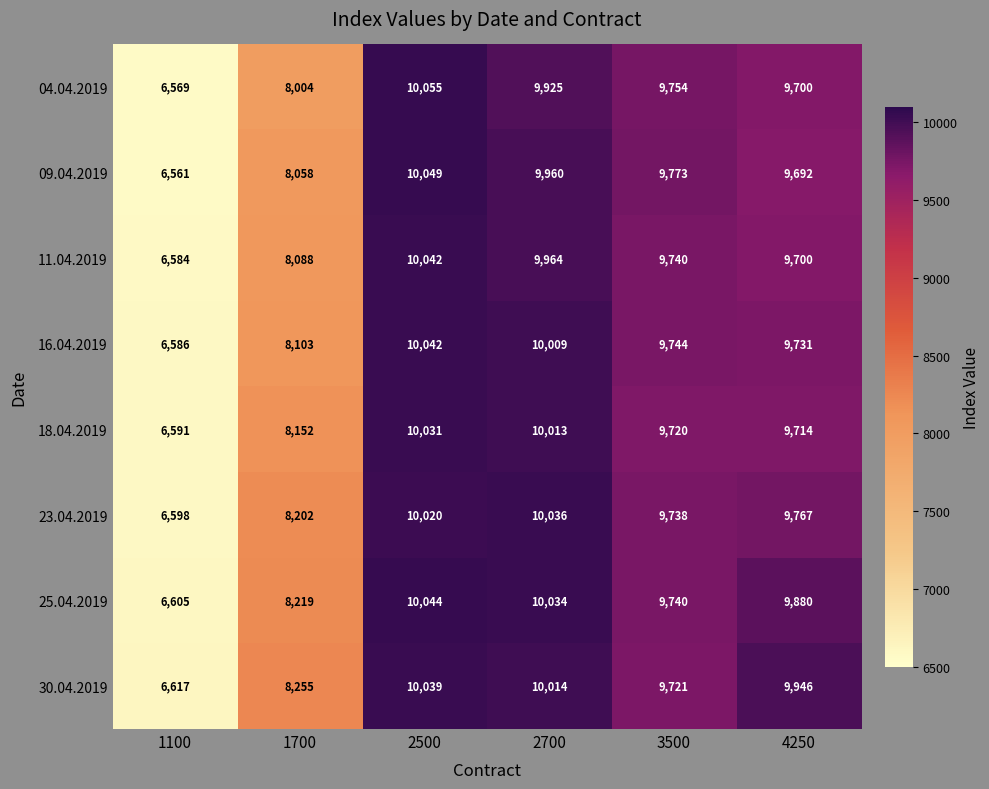

Which series has the largest total across all categories?

30.04.2019